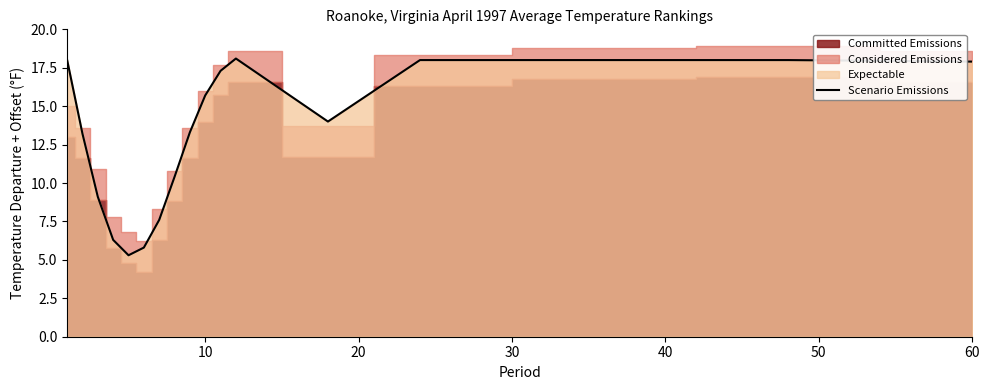

What is the minimum value for Scenario Emissions?

5.3